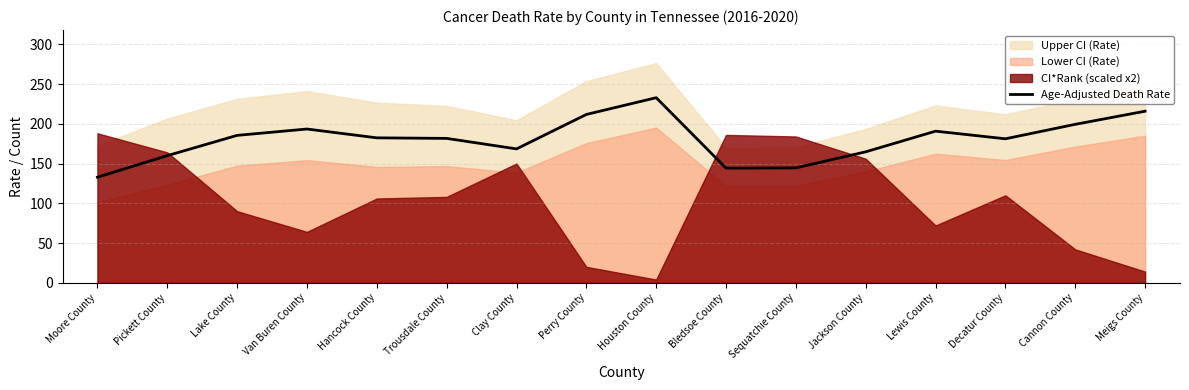

Does the chart have visible grid lines?

Yes